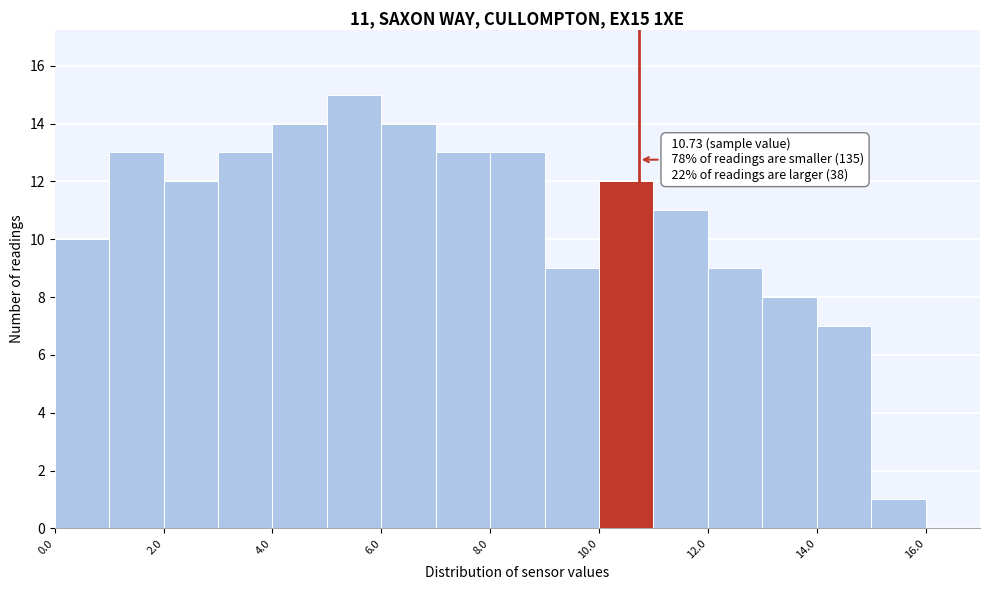

Over which range of the x-axis is the bar tallest?

5 to 6